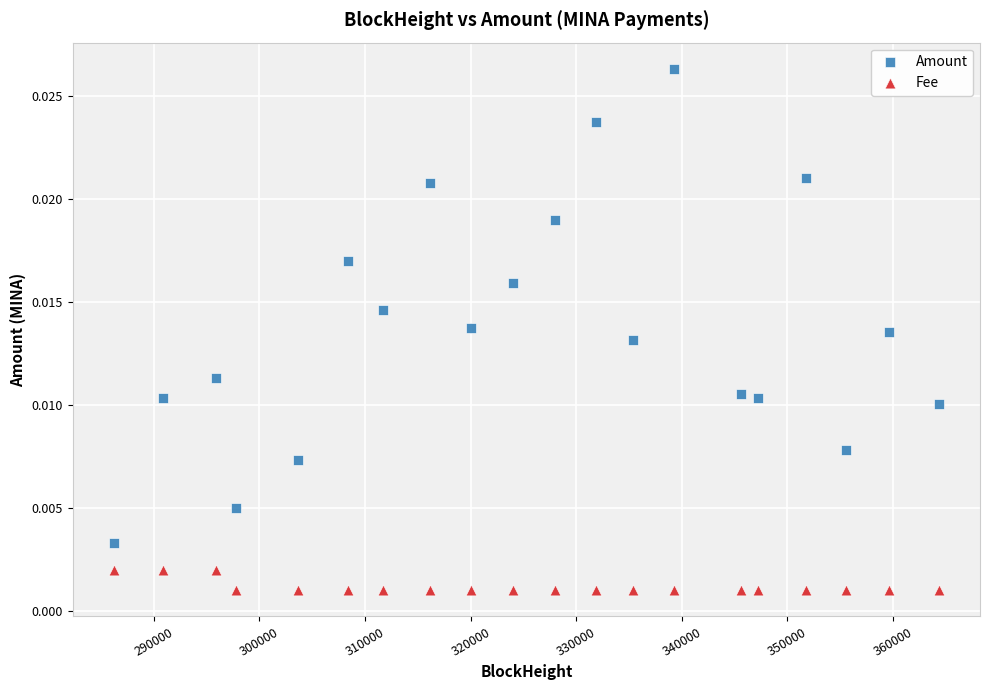

Which series reaches the maximum Y coordinate?

Amount